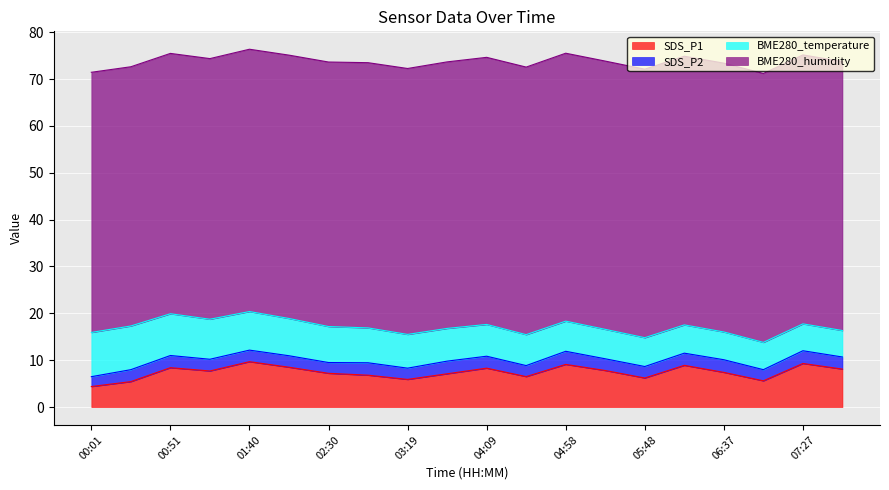

Which has a higher value, 02:54 or 02:30?

02:30